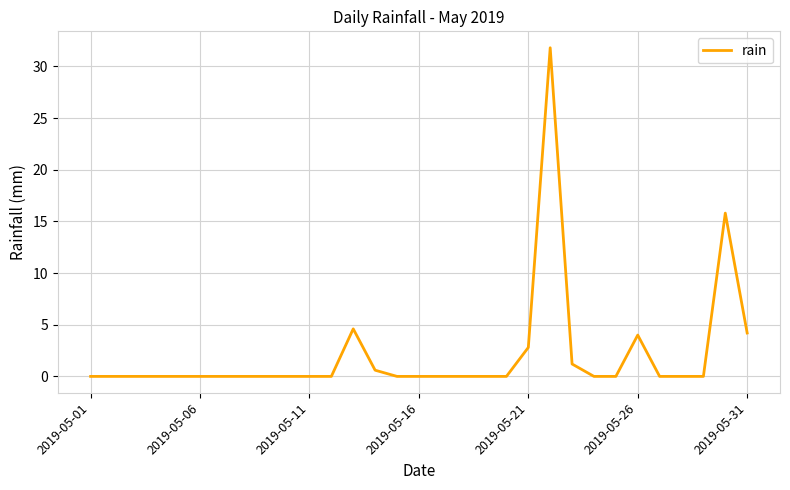

What is the difference between the maximum and minimum values?

31.8